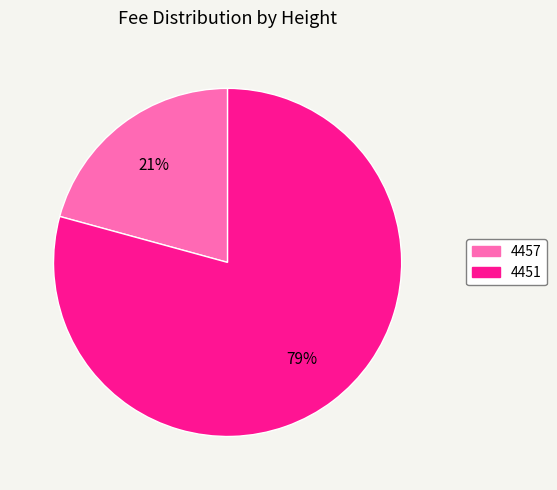

How many segments does this pie chart have?

2